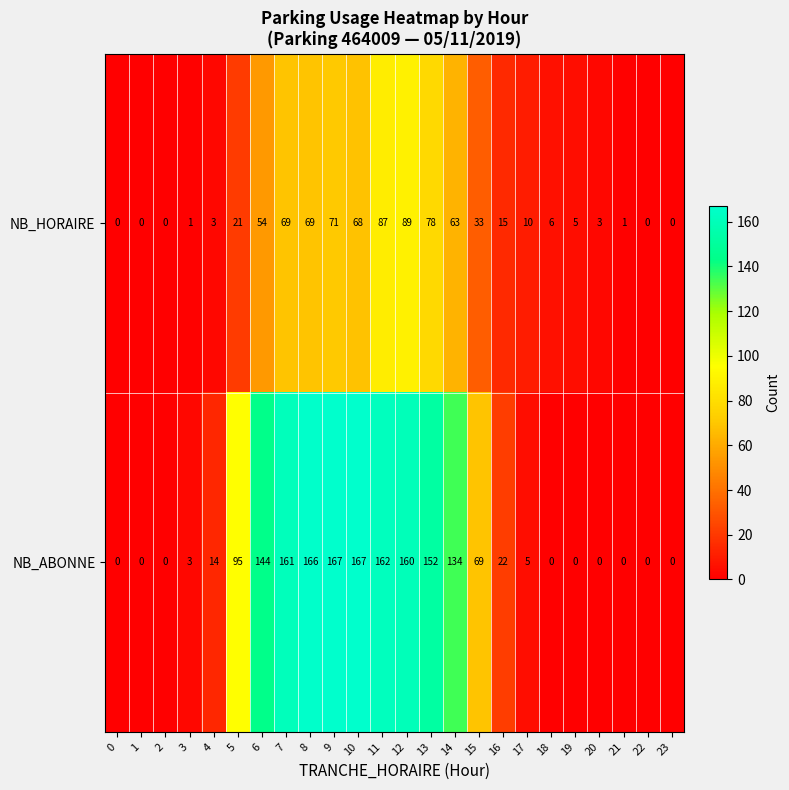

What is the maximum value shown in the chart?

167